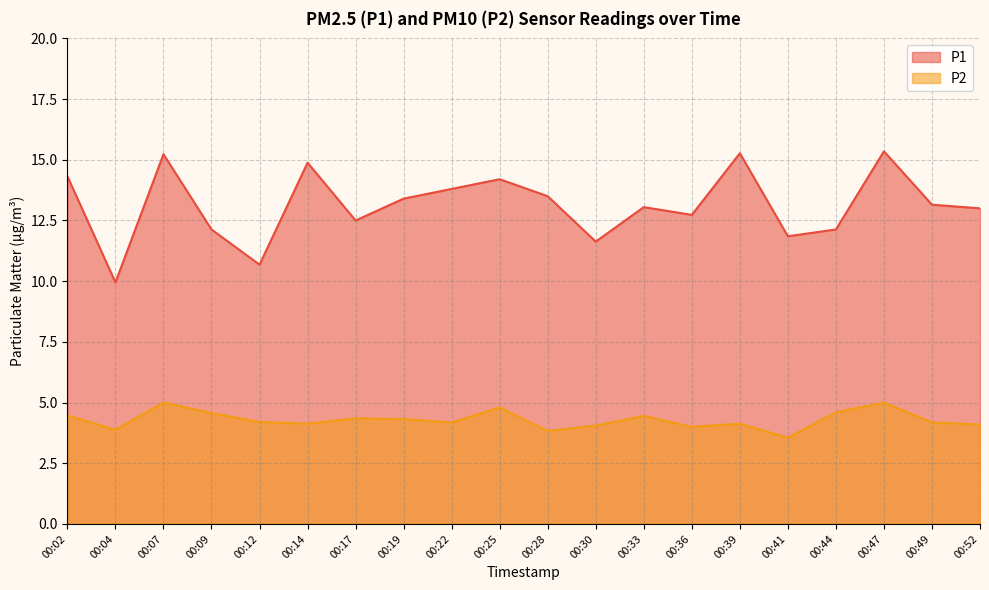

What is the value of the P1 point at the 3rd from the left?

15.2